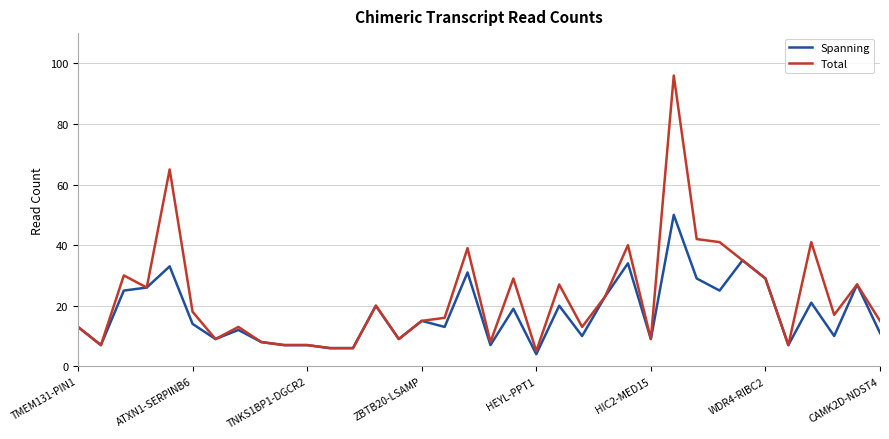

Is this an area chart (filled region under the line)?

No